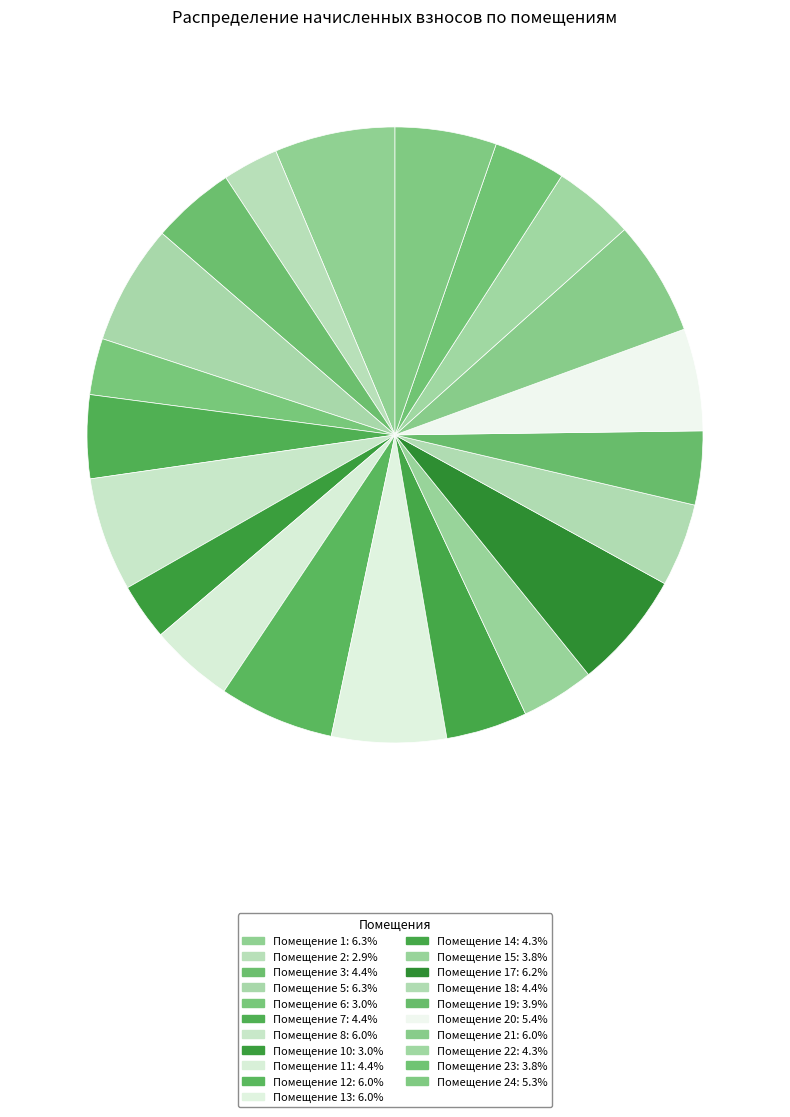

Which slice is the largest?

1